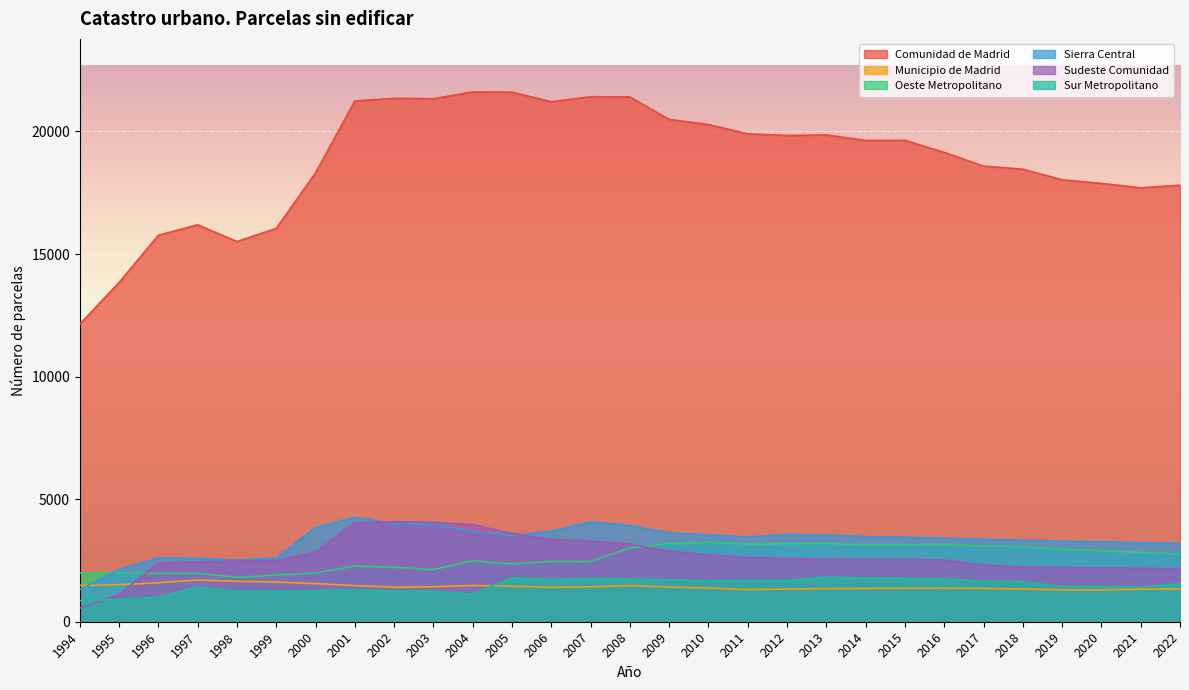

Reading left to right, transcribe all the data shown in this chart.

Comunidad de Madrid: 12136	13838	15764	16192	15510	16044	18310	21243	21352	21333	21614	21601	21214	21417	21408	20489	20283	19902	19836	19858	19633	19638	19145	18587	18461	18030	17881	17701	17808
Municipio de Madrid: 1482	1512	1589	1700	1650	1619	1556	1477	1408	1425	1480	1452	1404	1425	1478	1412	1378	1311	1332	1353	1357	1364	1369	1360	1333	1304	1298	1329	1338
Oeste Metropolitano: 1985	1993	1966	1976	1810	1900	1985	2271	2218	2127	2491	2357	2460	2455	3013	3183	3239	3167	3181	3197	3129	3143	3144	3092	3051	2957	2891	2833	2751
Sierra Central: 1308	2134	2599	2584	2511	2597	3838	4263	3995	3966	3676	3514	3698	4072	3922	3626	3546	3452	3562	3536	3470	3447	3407	3361	3326	3285	3258	3225	3190
Sudeste Comunidad: 556	1112	2395	2439	2470	2487	2831	4033	4083	4058	3959	3602	3359	3289	3171	2884	2724	2620	2579	2549	2545	2539	2521	2304	2235	2209	2198	2180	2162
Sur Metropolitano: 862	913	1001	1404	1250	1249	1256	1305	1251	1241	1118	1793	1719	1773	1733	1704	1675	1691	1686	1819	1784	1777	1739	1655	1638	1430	1428	1404	1555